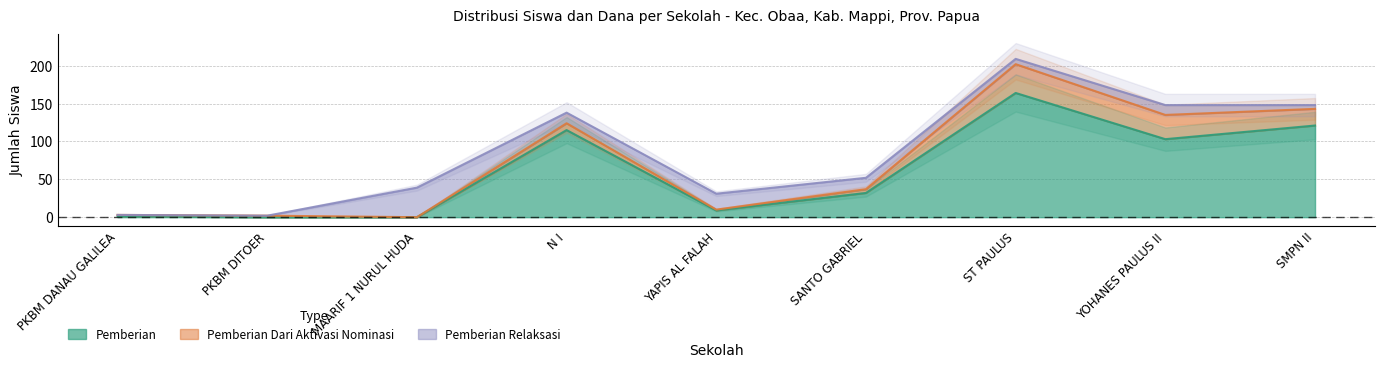

The Pemberian series shows 32 at SANTO GABRIEL. True or false?

True